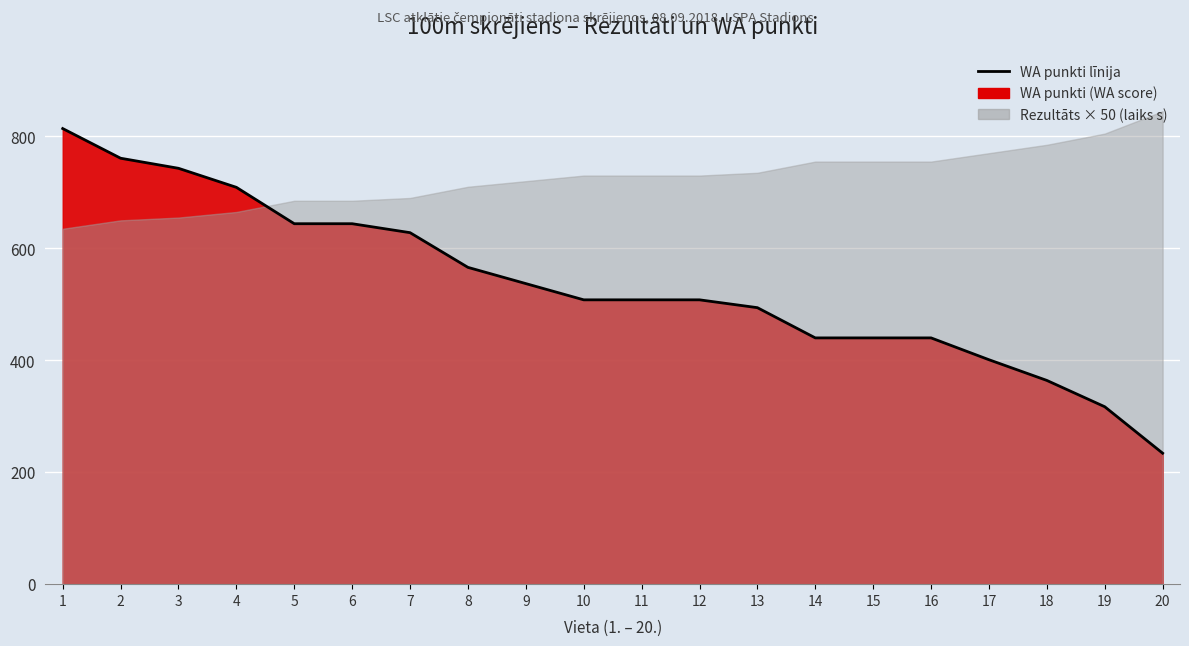

Reading left to right, list all the values displayed in this chart.

814	761	743	709	644	644	628	566	537	508	508	508	494	440	440	440	401	364	317	234